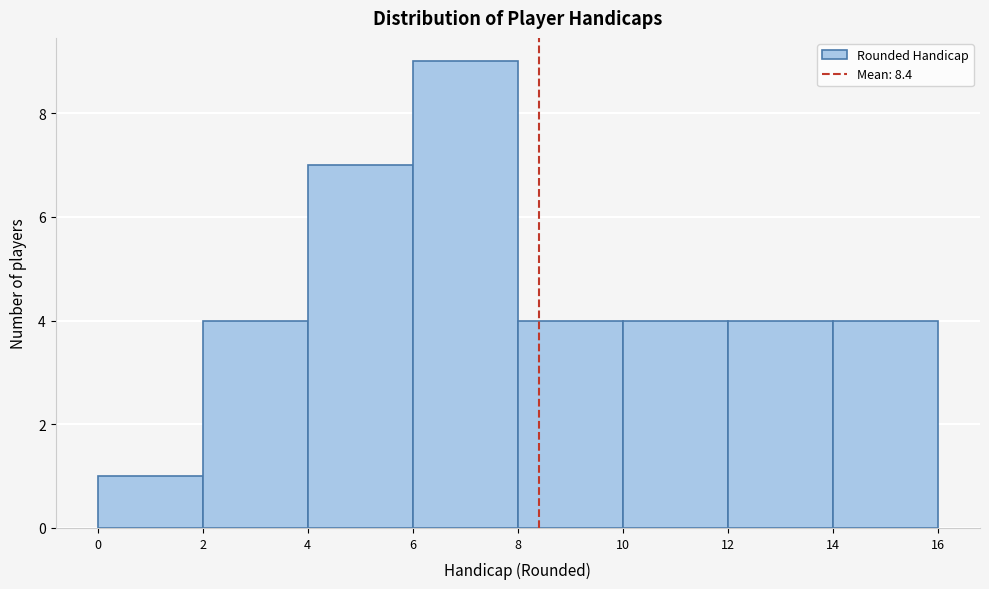

What is the height of the bar covering 12 to 14 on the x-axis? The values are not printed on the chart, so give them approximately, as read against the axis.

4